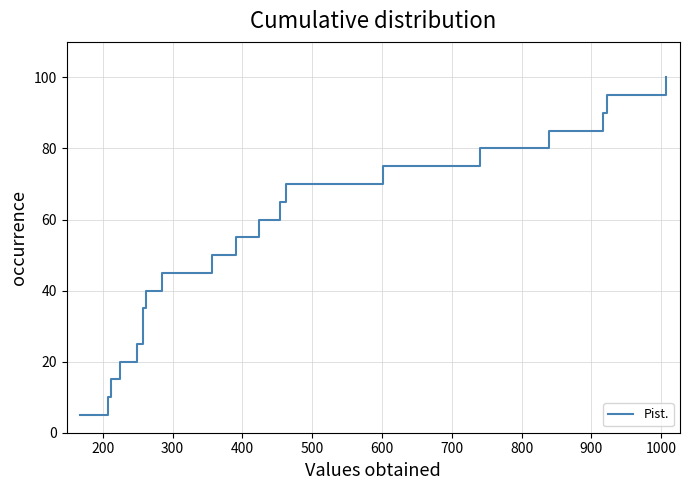

What is the difference between the maximum and minimum values?

95.0